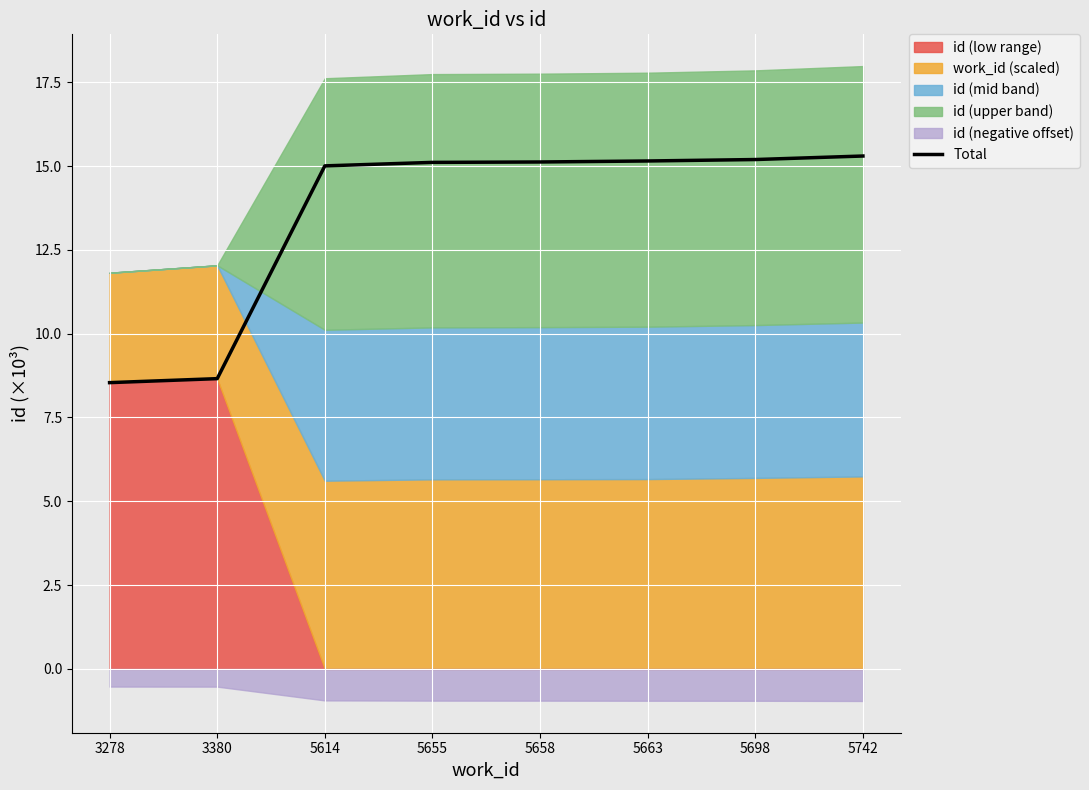

List the labels in order of value, smallest first.

3278, 3380, 5614, 5655, 5658, 5663, 5698, 5742